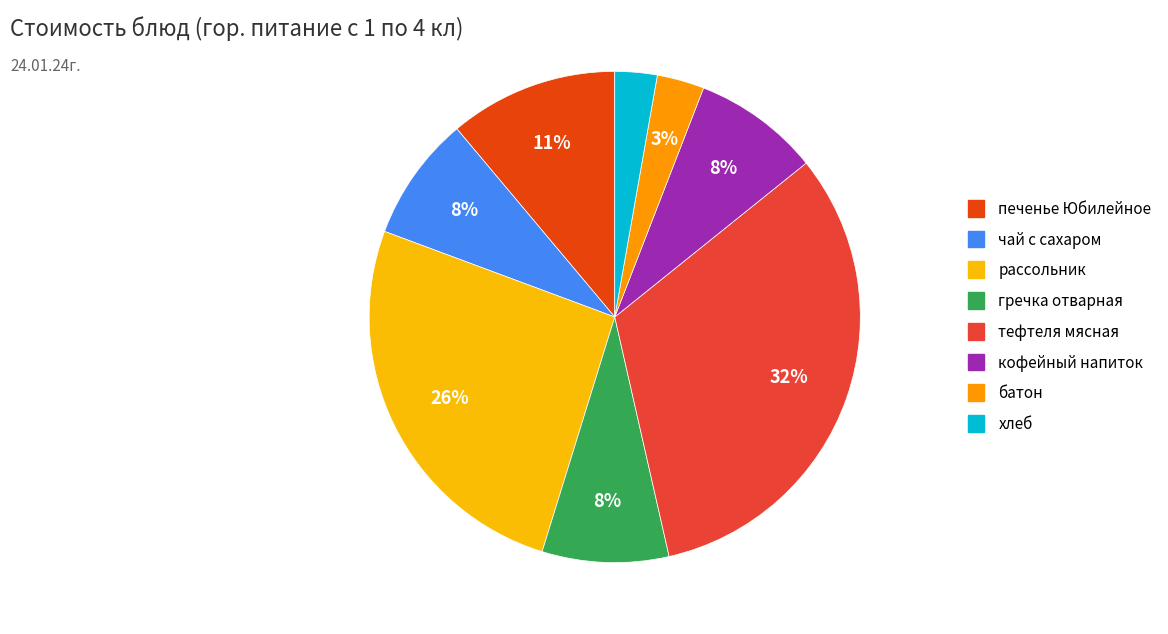

Is it true that рассольник is 13% of the pie?

False